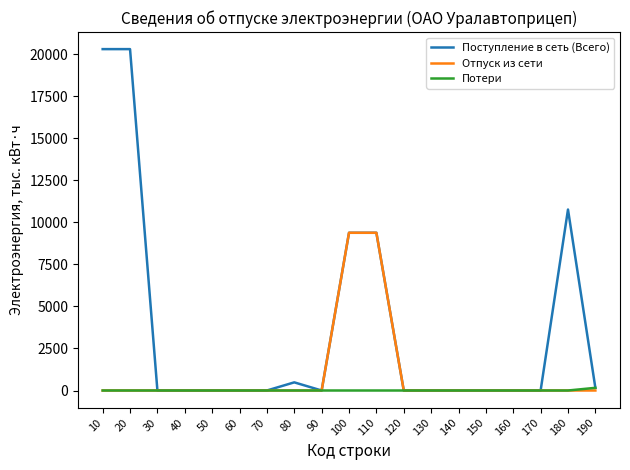

Rank the series by their average value, from highest to lowest.

Поступление в сеть (Всего), Отпуск из сети, Потери